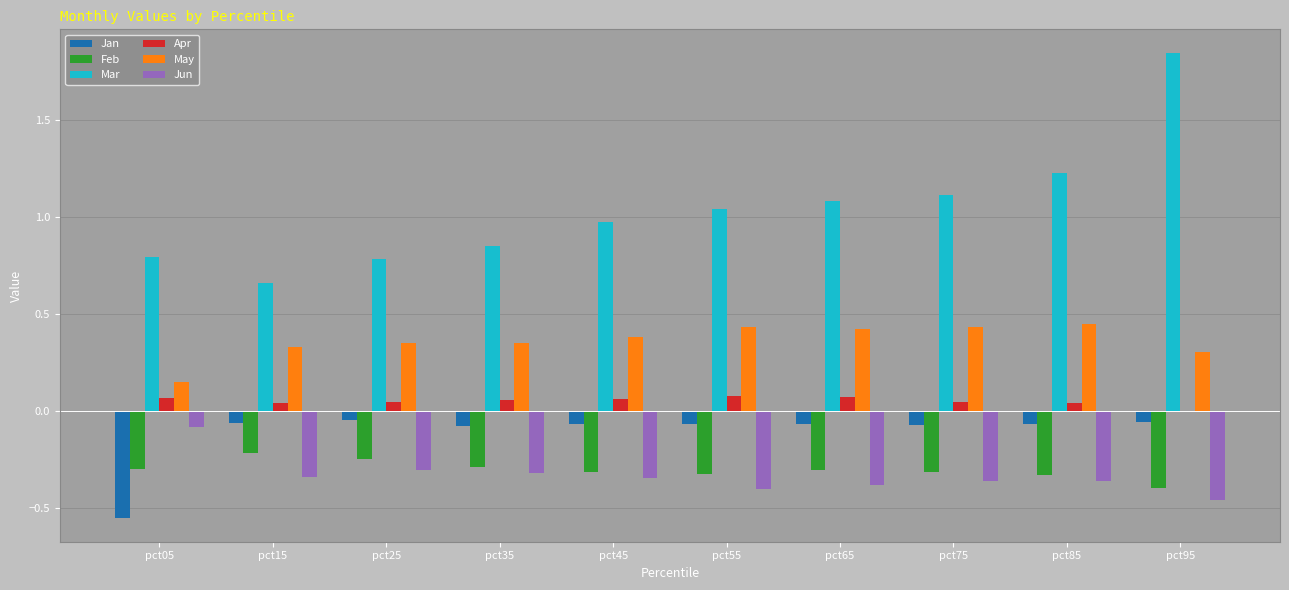

Is it true that Feb equals -0.7 at pct95?

False